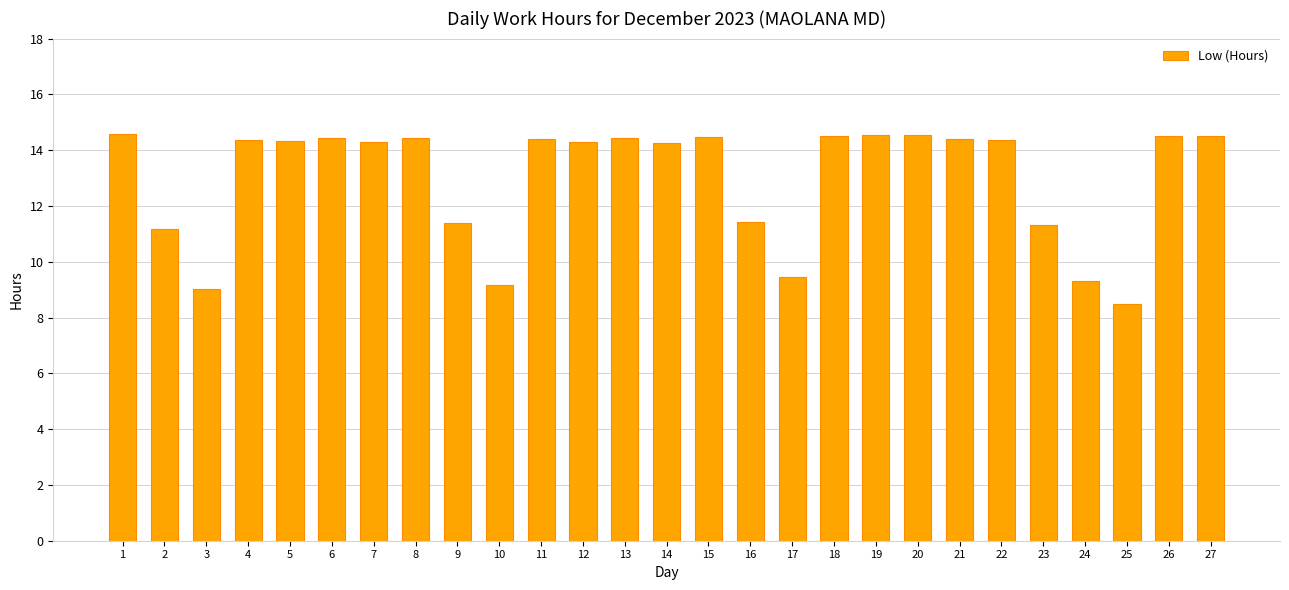

What is the change in value from 10 to 20?

+5.4